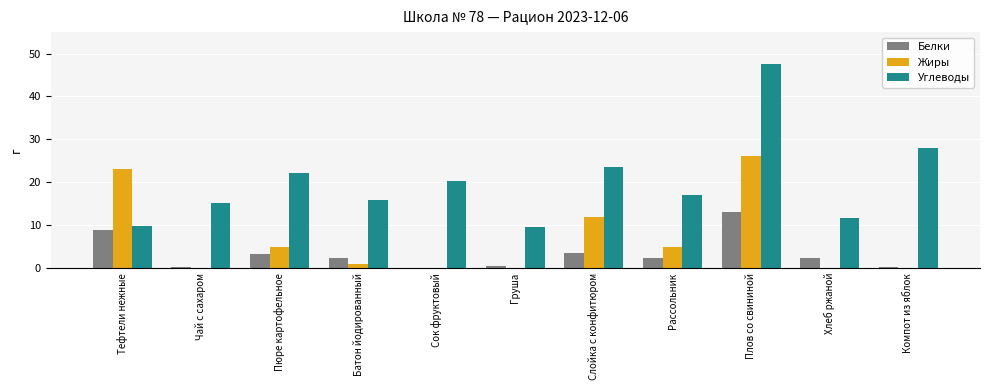

At which label does Белки reach its peak?

Плов со свининой